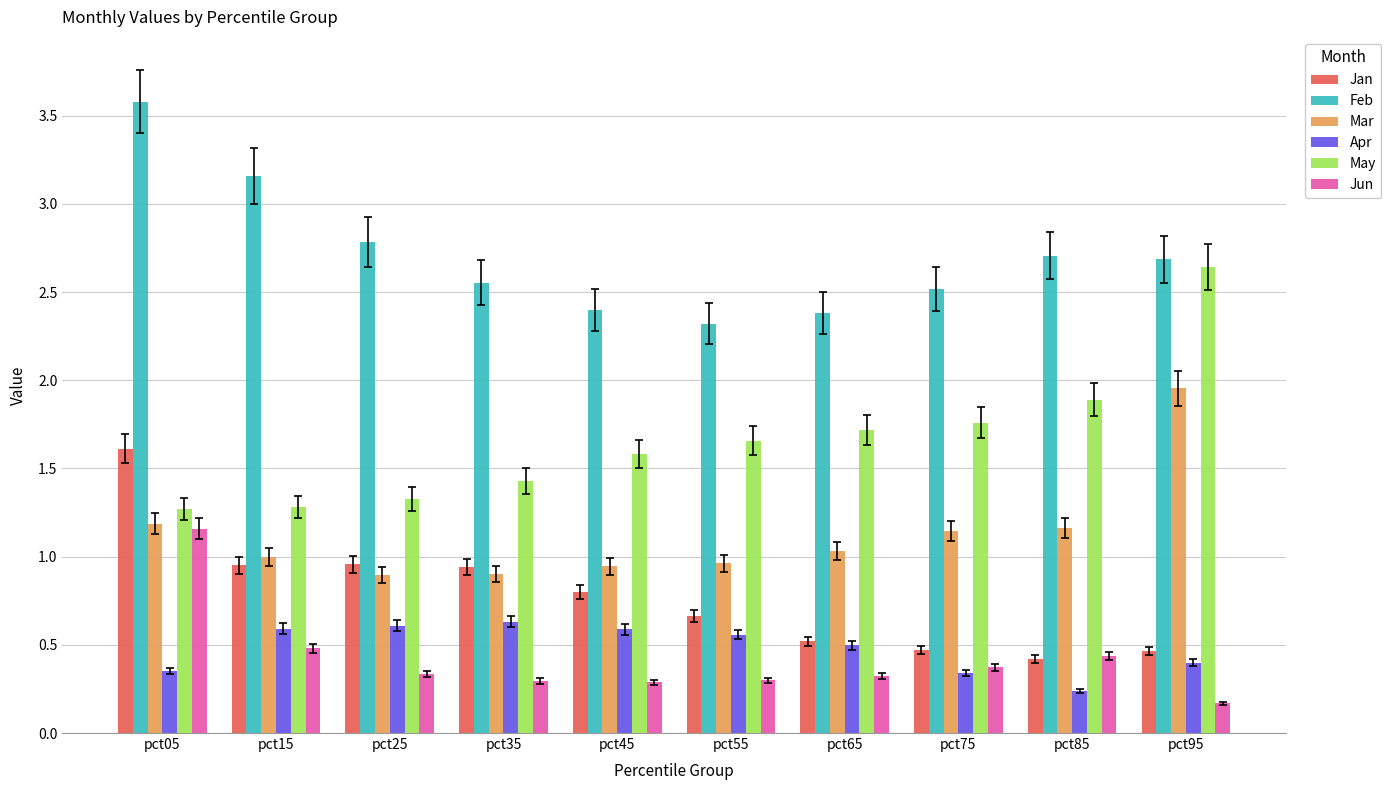

Which series has the largest total across all categories?

Feb